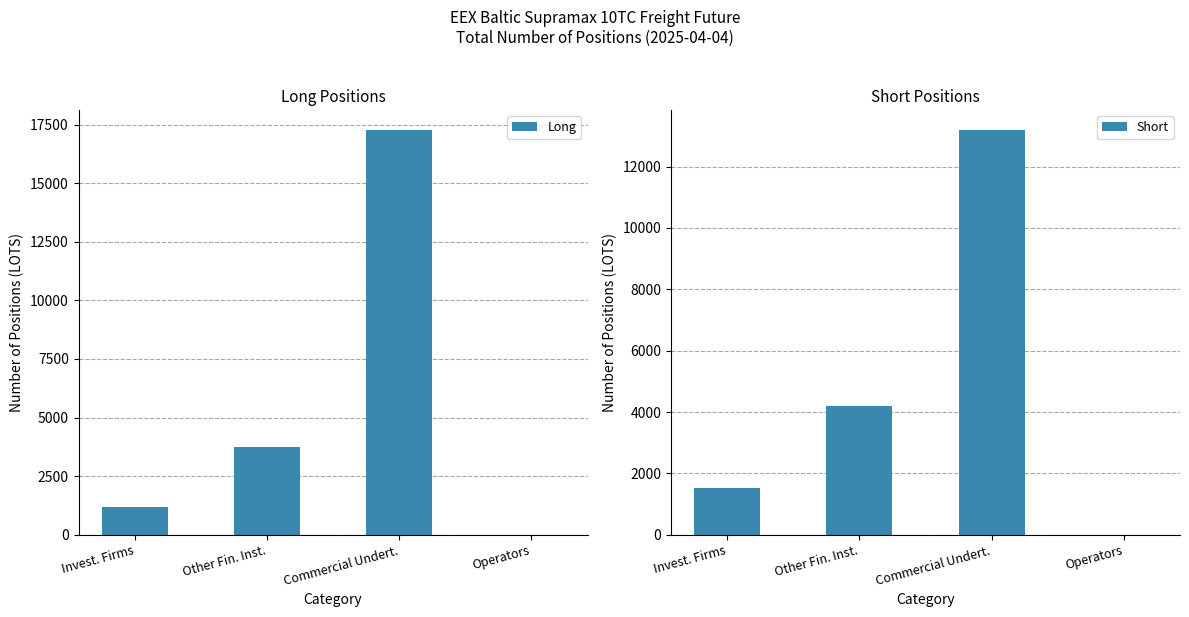

Between Other Fin. Inst. and Operators, which series saw the biggest shift?

Short